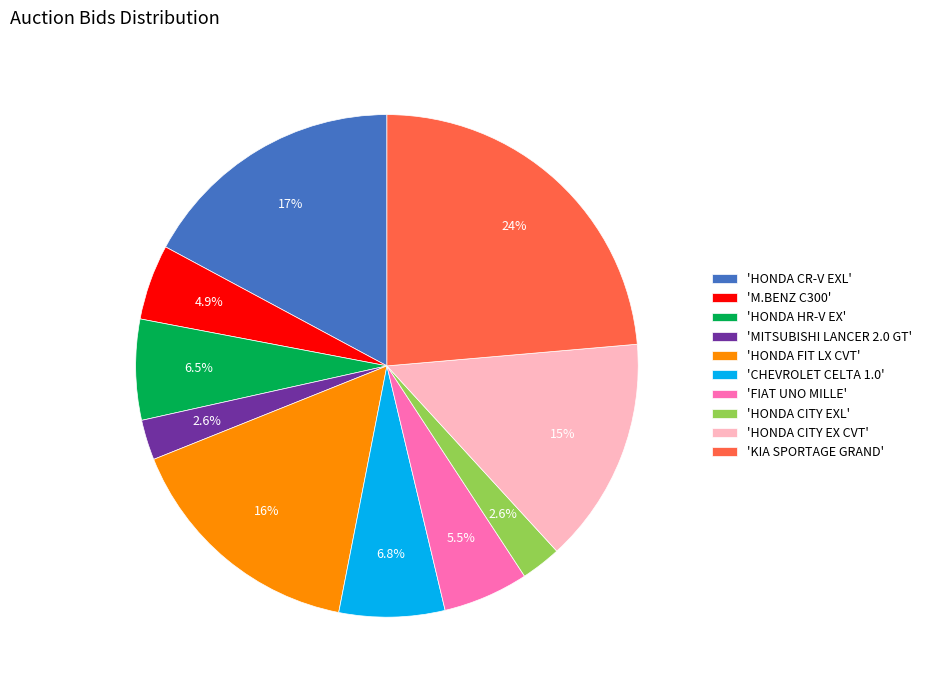

Is there a majority slice in this chart?

No